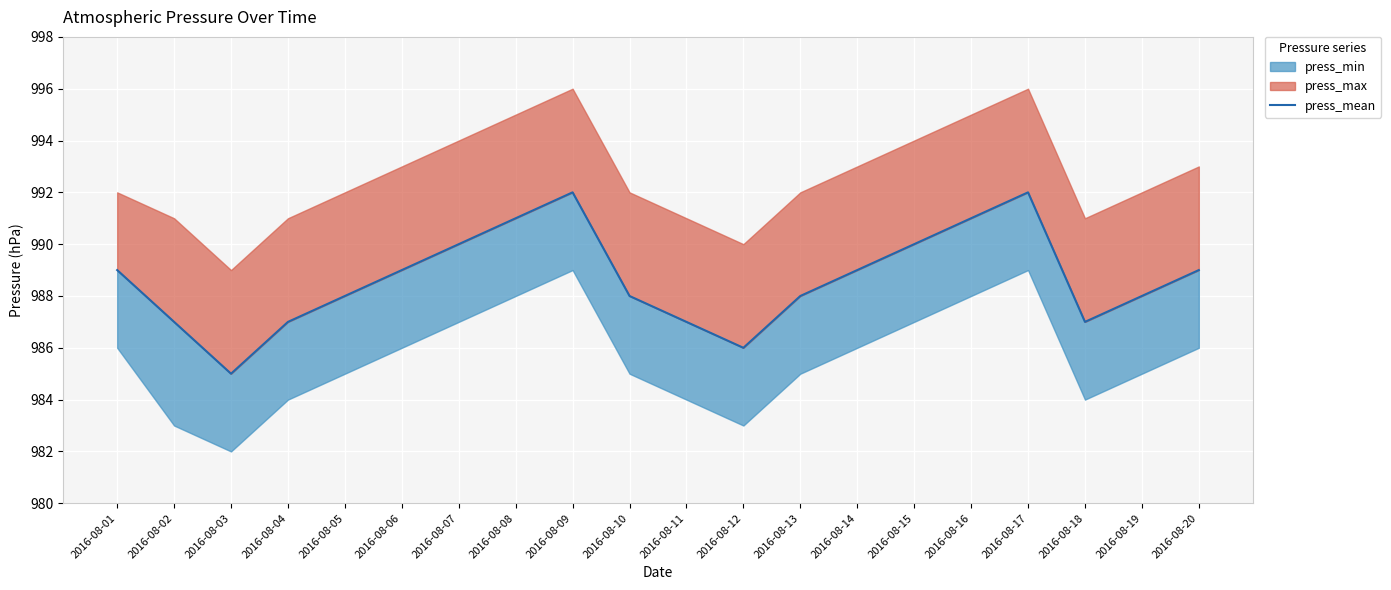

At which category does the data reach its first local valley?

2016-08-03